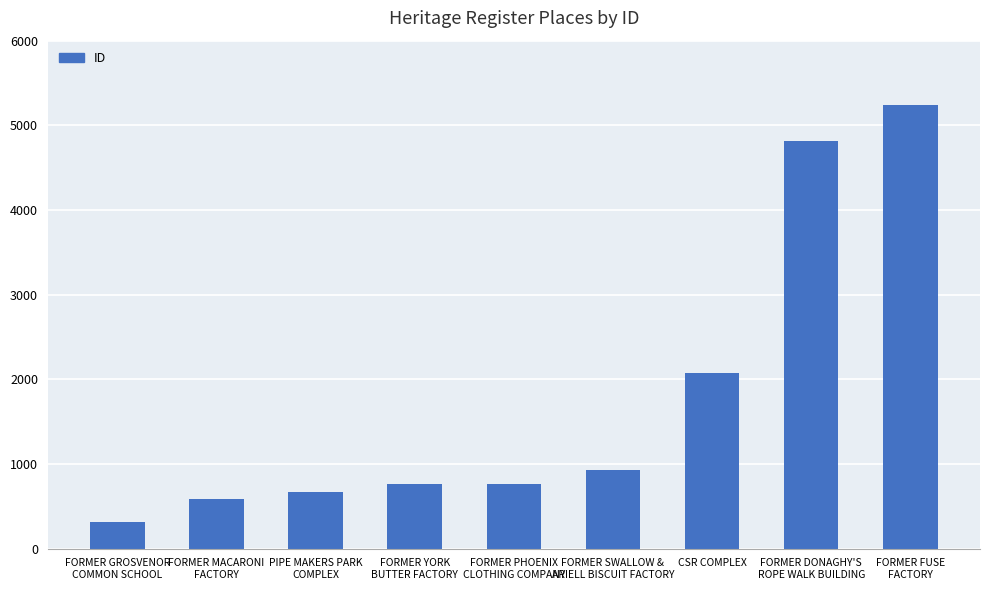

What is the change in value from FORMER SWALLOW &
ARIELL BISCUIT FACTORY to FORMER FUSE
FACTORY?

+4307